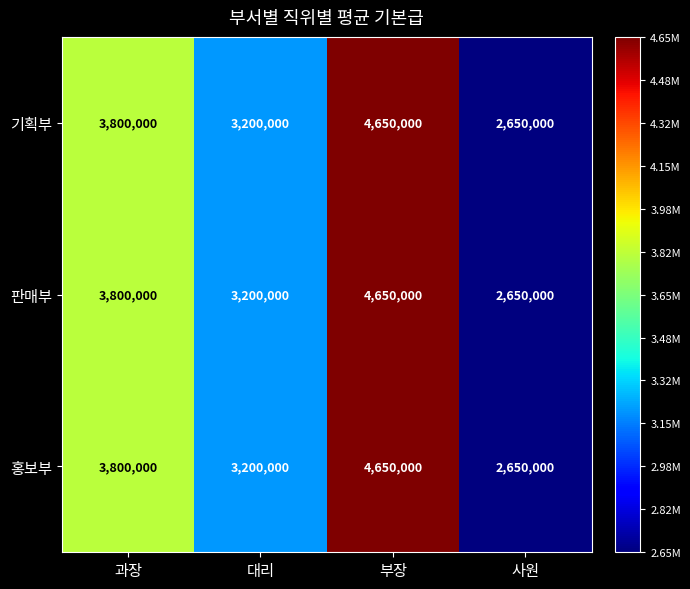

The 판매부 series shows 3800000 at 과장. True or false?

True